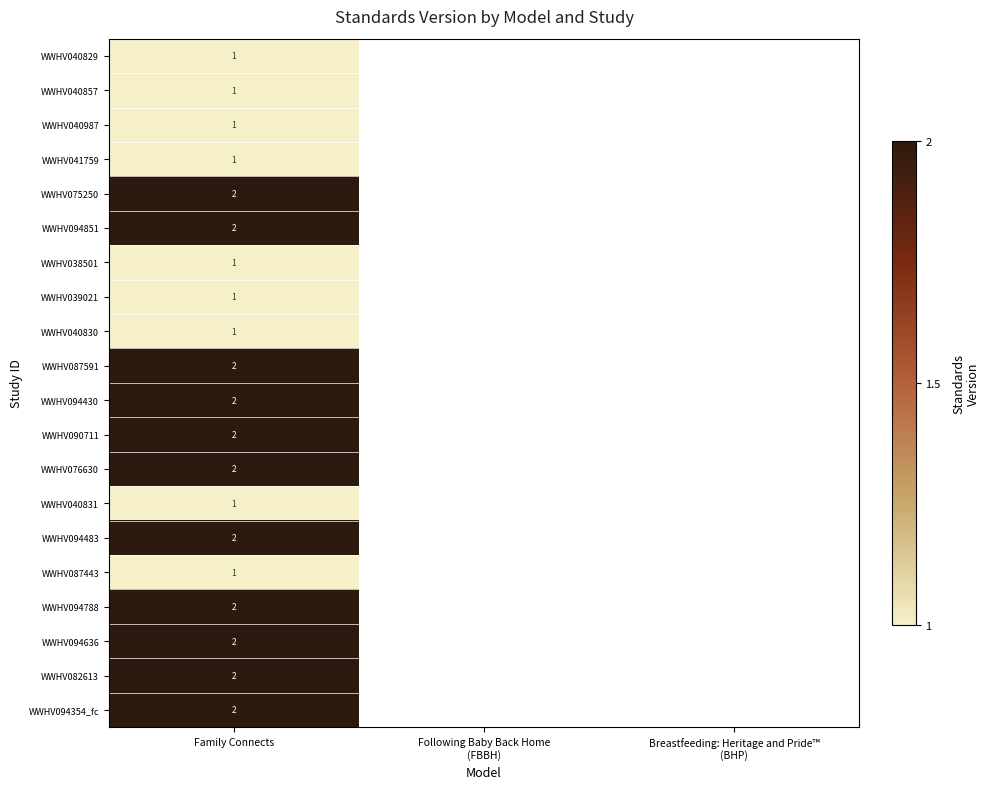

What is the total value across all series at Family Connects?

31